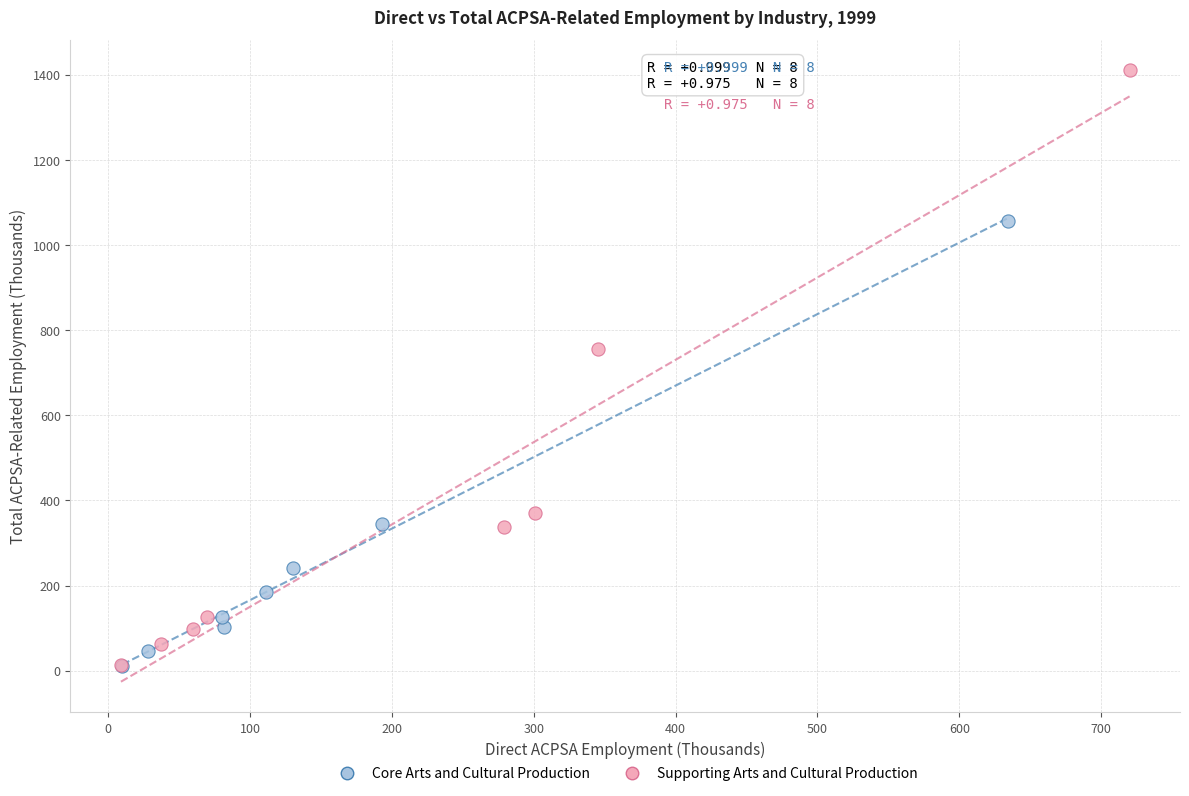

What are all the series names shown in the legend?

Core Arts and Cultural Production, Supporting Arts and Cultural Production